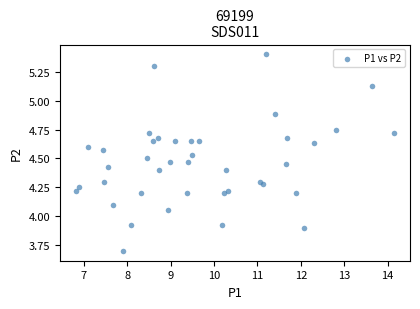

What is the range of X values (max minus min)?

7.3